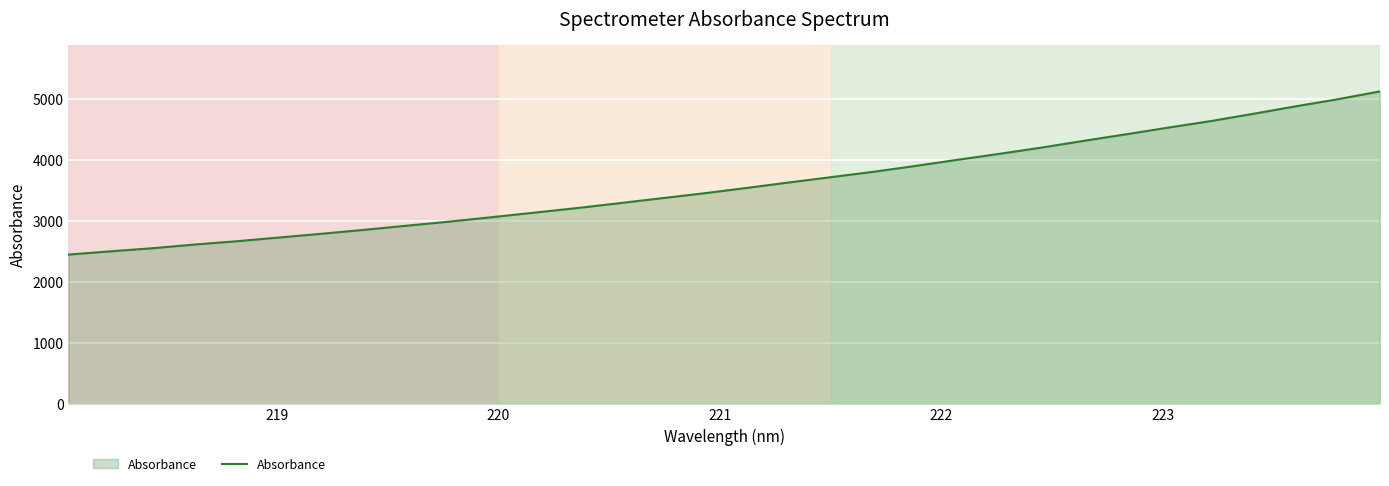

What is the minimum value shown in the chart?

2446.6